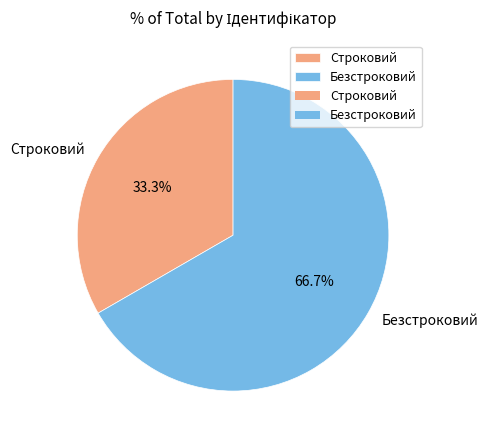

Which has a higher value, Строковий or Безстроковий?

Безстроковий